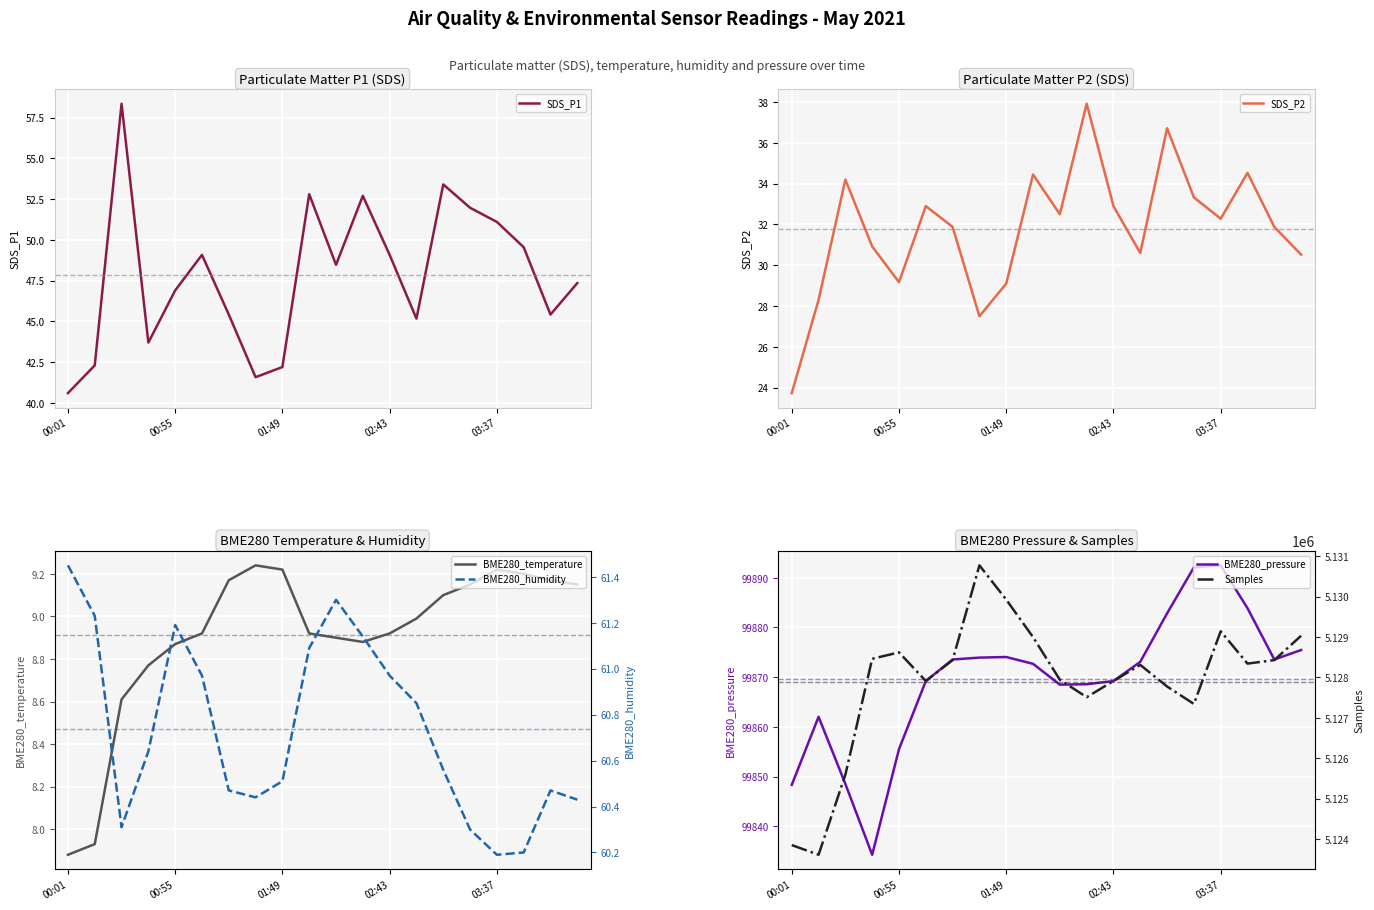

Is it true that BME280_temperature equals 14.2 at 15?

False